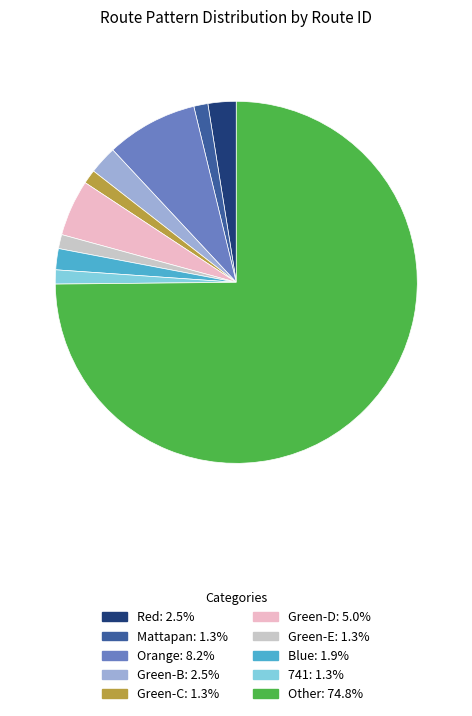

Is it true that Orange is 8% of the pie?

True